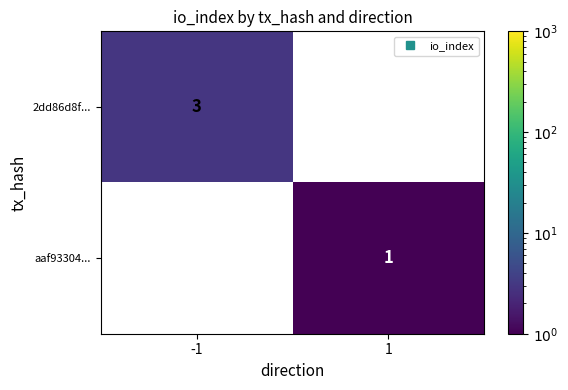

How many data points does each series have?

2